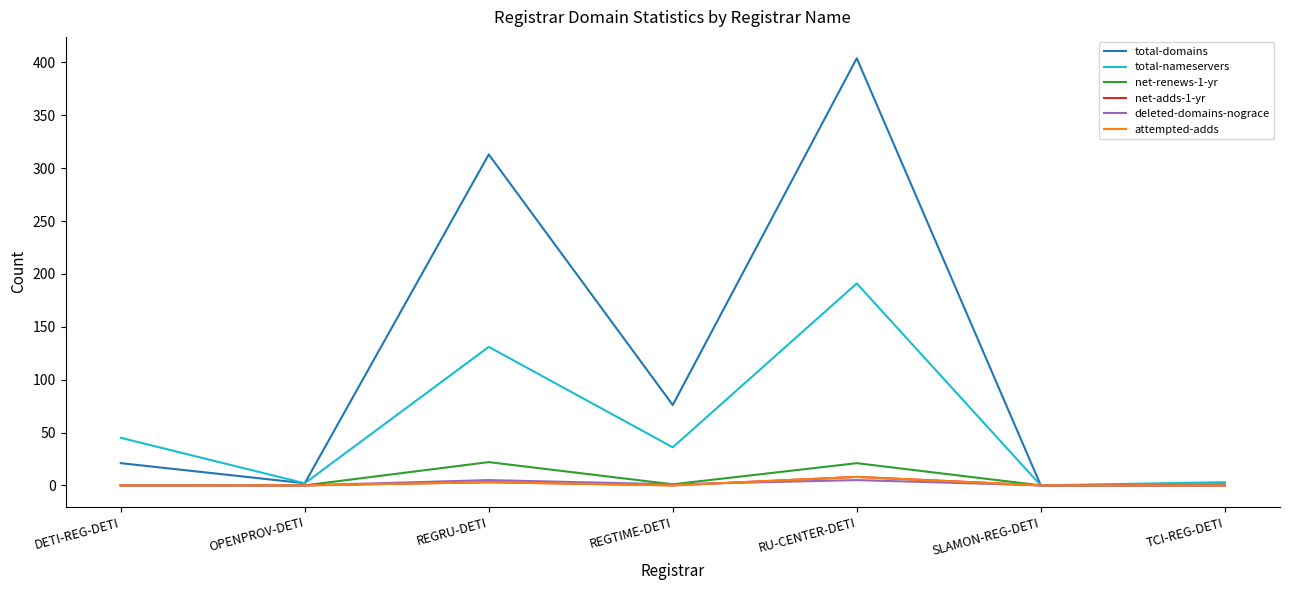

At which category does net-adds-1-yr reach its first local valley?

REGTIME-DETI